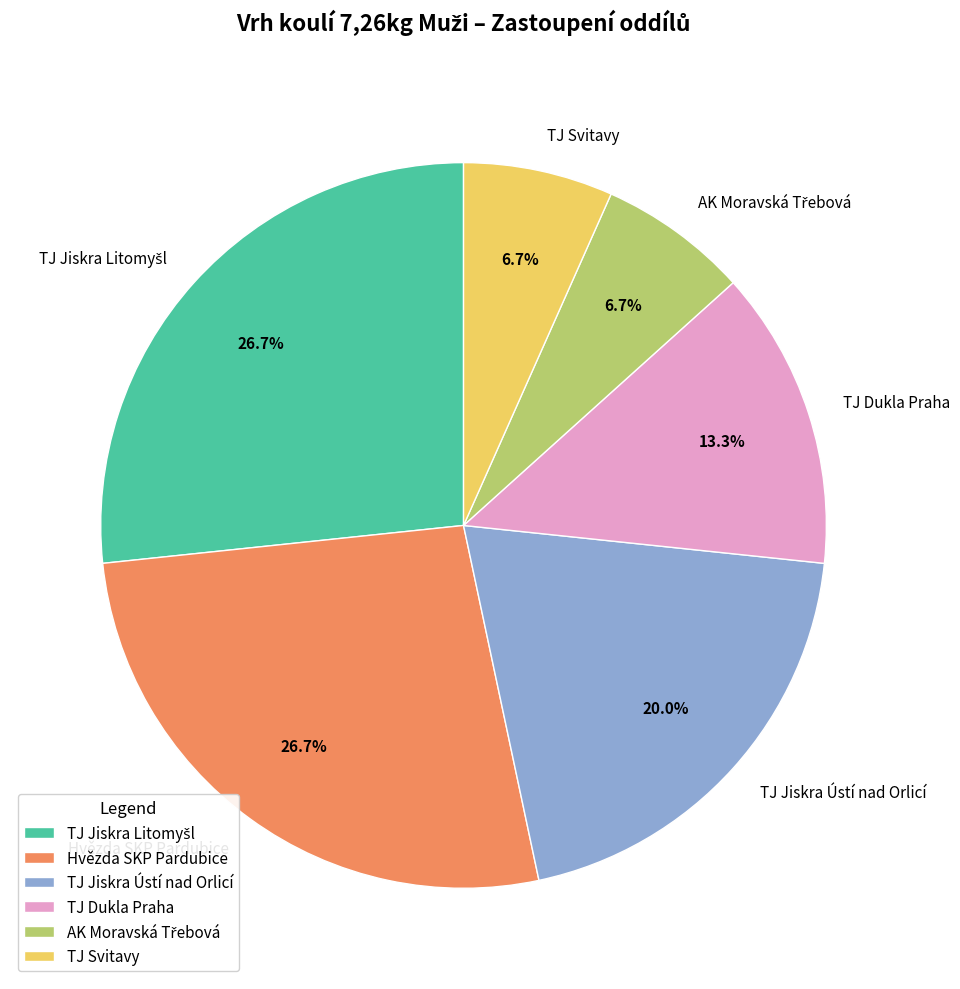

Is there any slice that represents more than half of the pie?

No